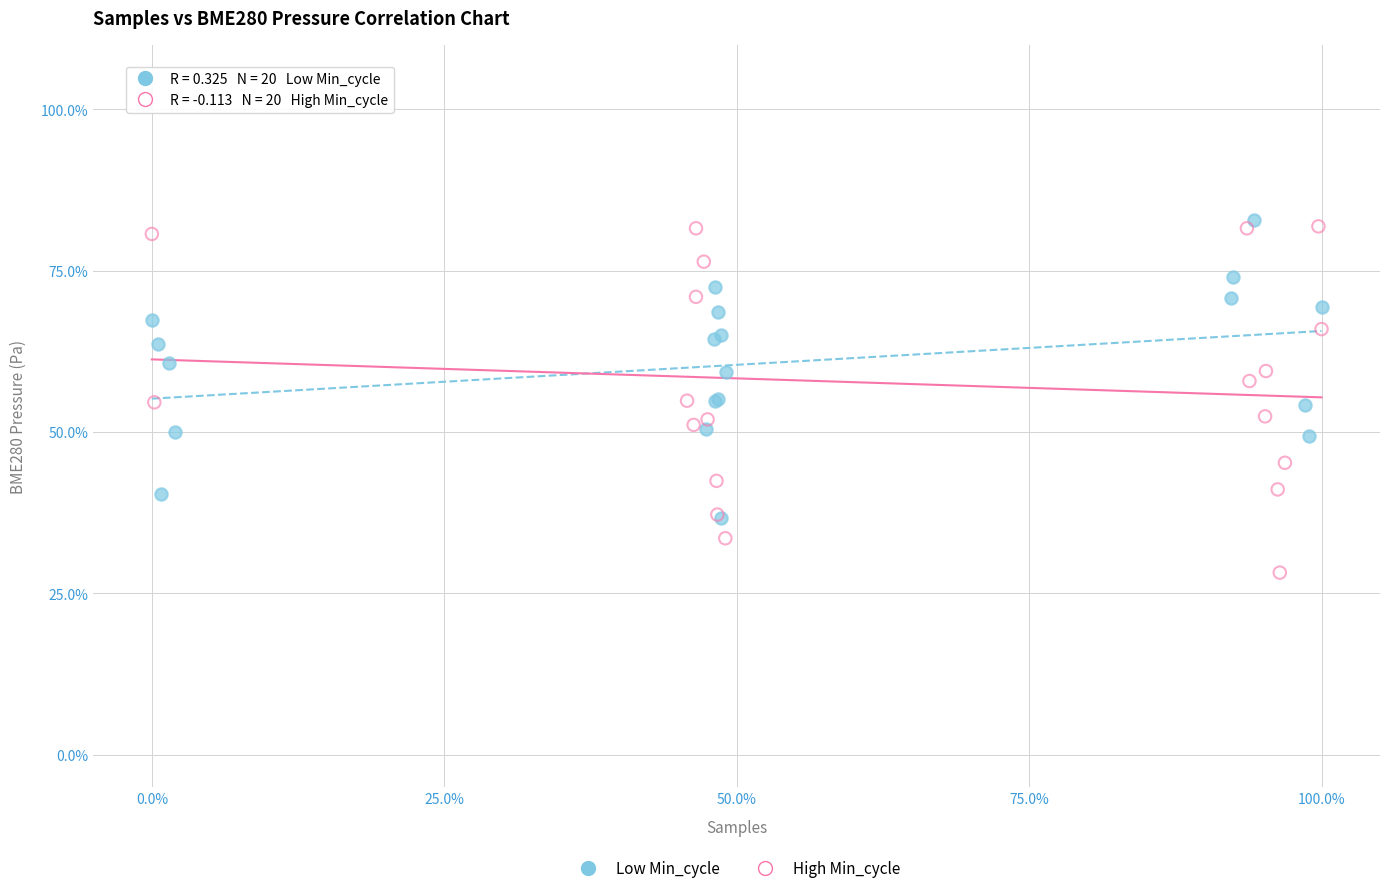

Which series has the widest spread of Y values?

High Min_cycle